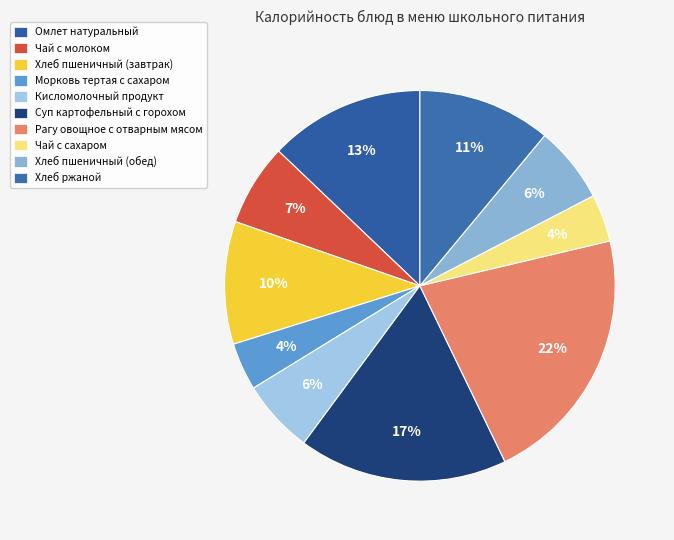

Which slice is the largest?

Рагу овощное с отварным мясом